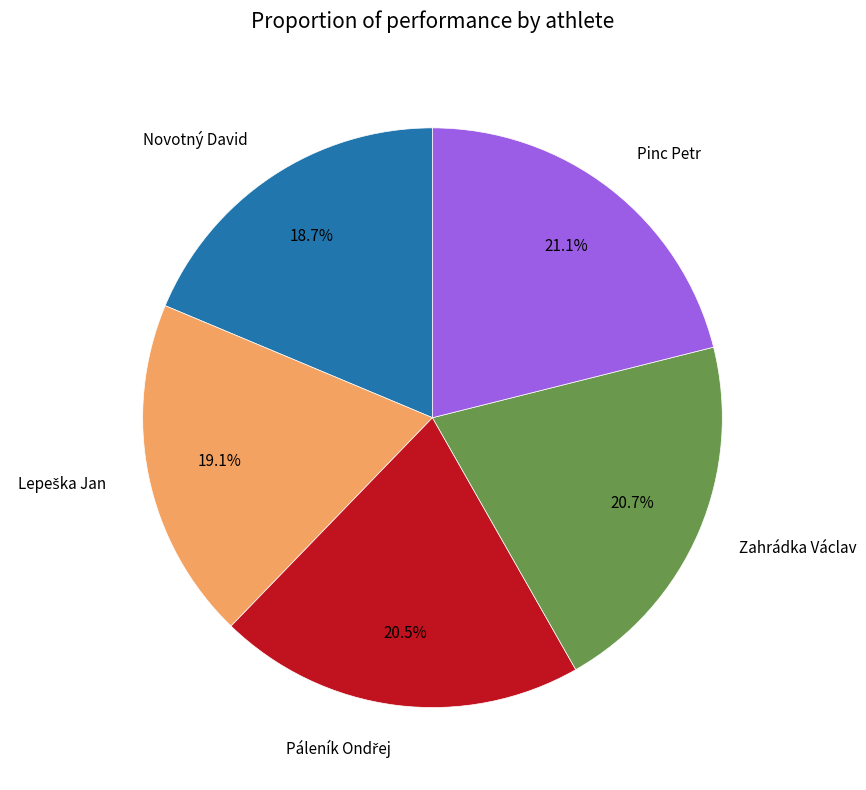

To the nearest percent, what is the difference between the largest and smallest slice percentages?

2%